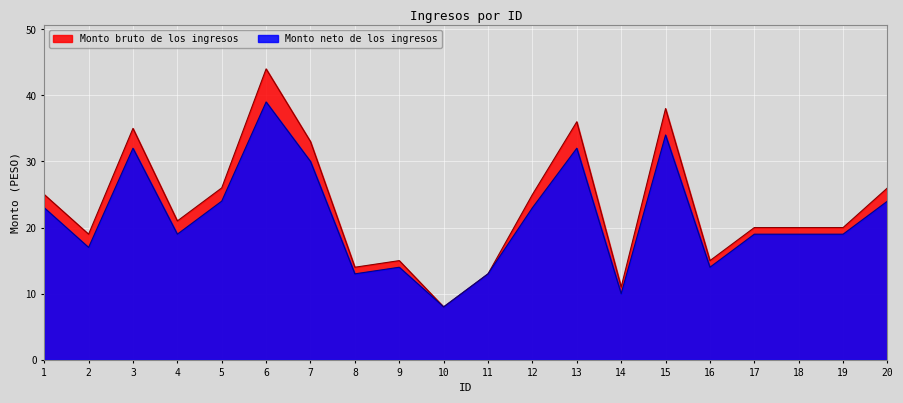

Rank the series at 15 from lowest to highest value.

Monto neto de los ingresos, Monto bruto de los ingresos